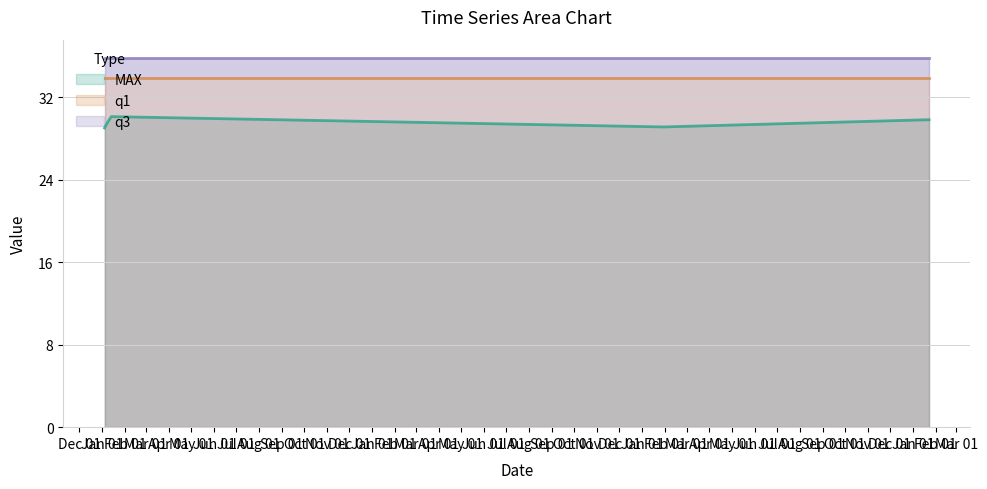

What is the label of the 2nd point from the right?

2020-01-30